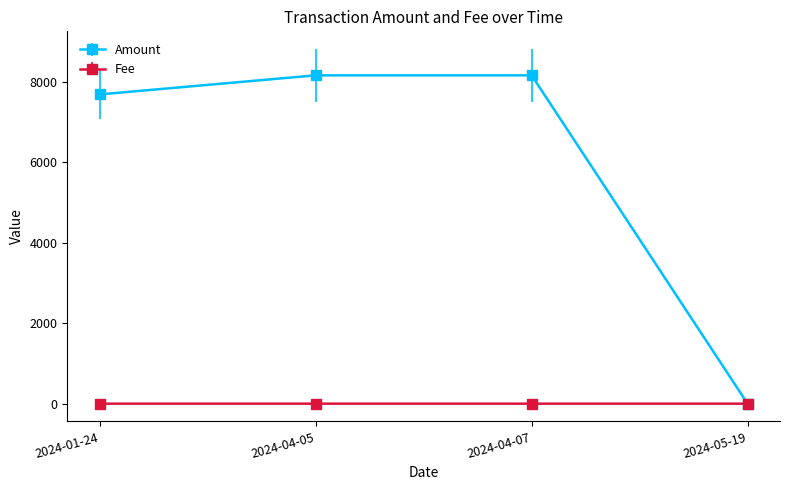

What are all the series names shown in the legend?

Amount, Fee